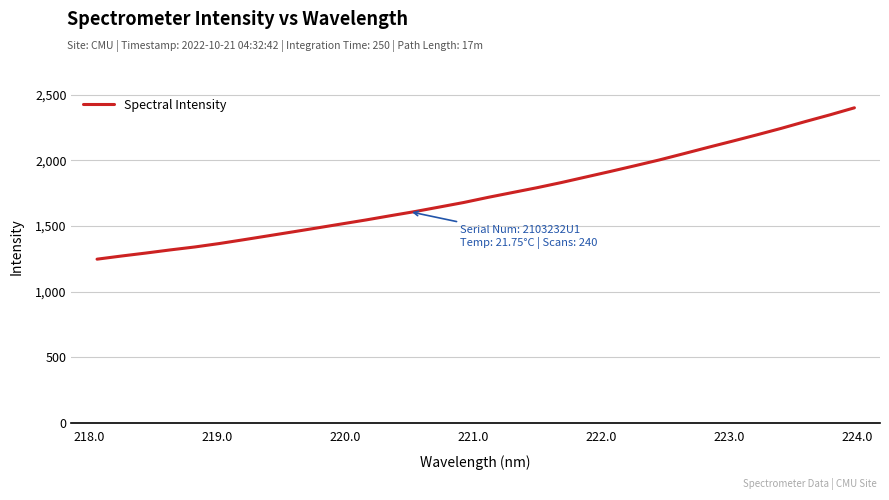

How many lines are shown in the chart?

1